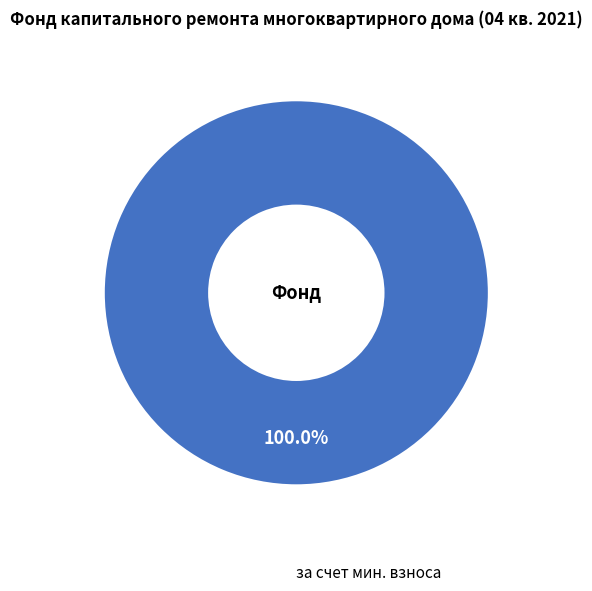

How many segments does this pie chart have?

1